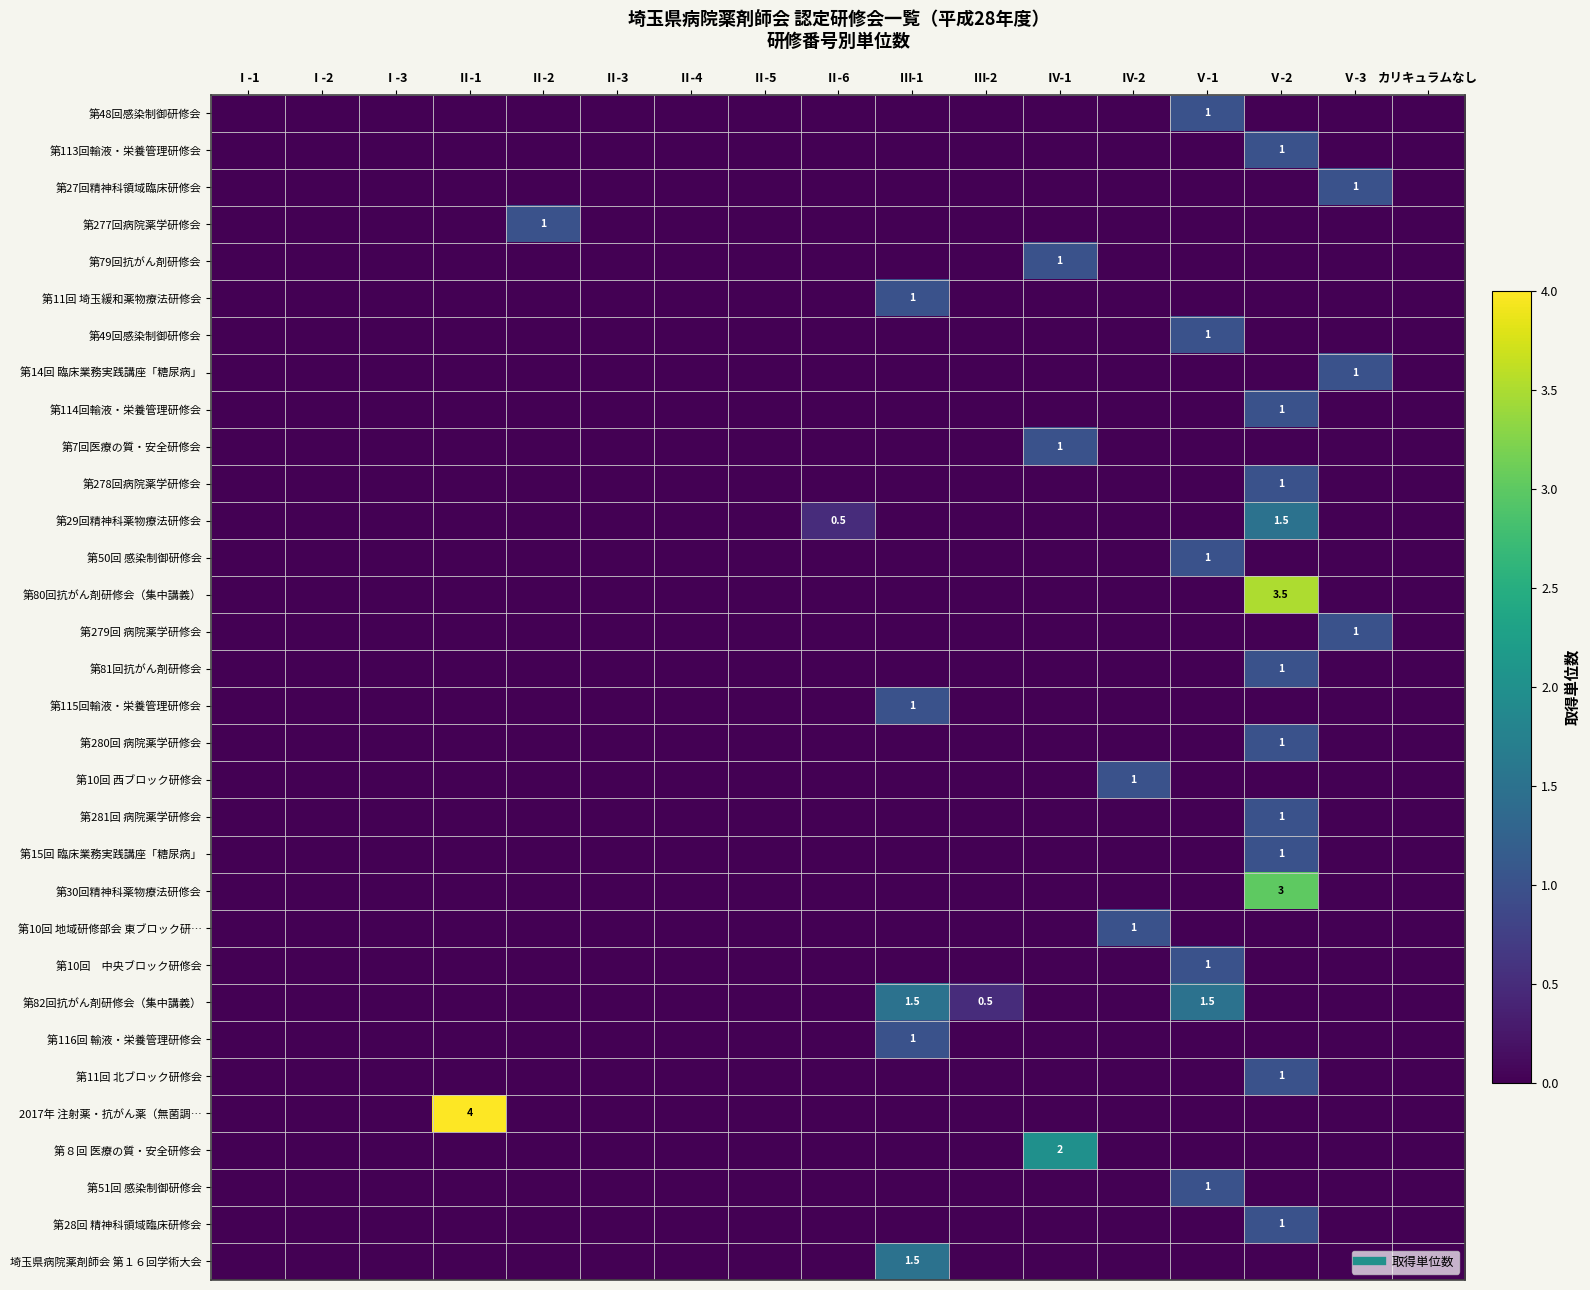

At which label does 2017年 注射薬・抗がん薬（無菌調… reach its peak?

Ⅱ-1